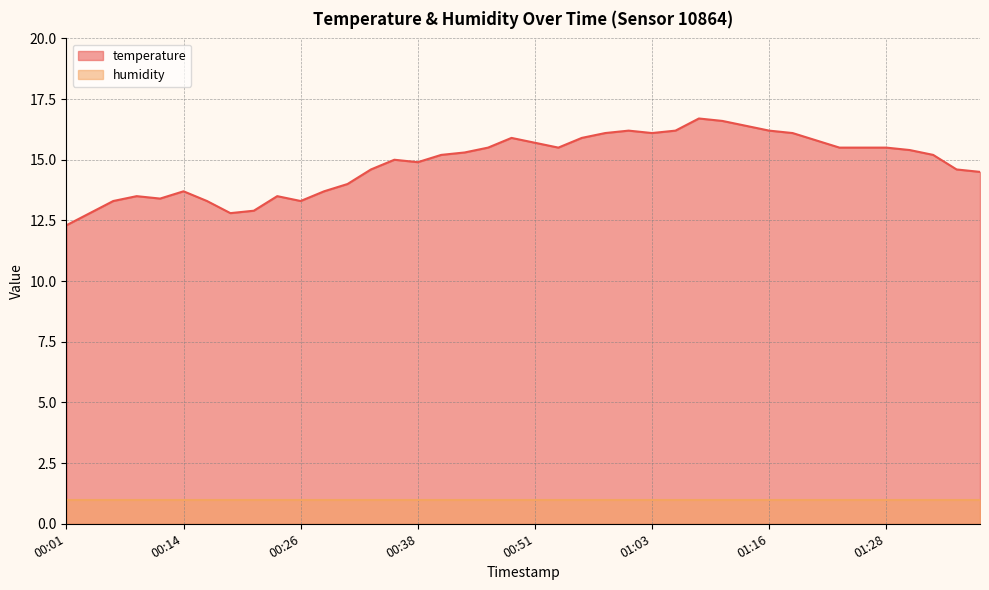

Rank the categories by value from highest to lowest.

01:08, 01:11, 01:13, 01:01, 01:06, 01:16, 00:58, 01:03, 01:18, 00:48, 00:56, 01:21, 00:51, 00:46, 00:53, 01:23, 01:26, 01:28, 01:31, 00:43, 00:41, 01:33, 00:36, 00:38, 00:33, 01:36, 01:38, 00:31, 00:14, 00:29, 00:09, 00:24, 00:11, 00:06, 00:16, 00:26, 00:21, 00:04, 00:19, 00:01